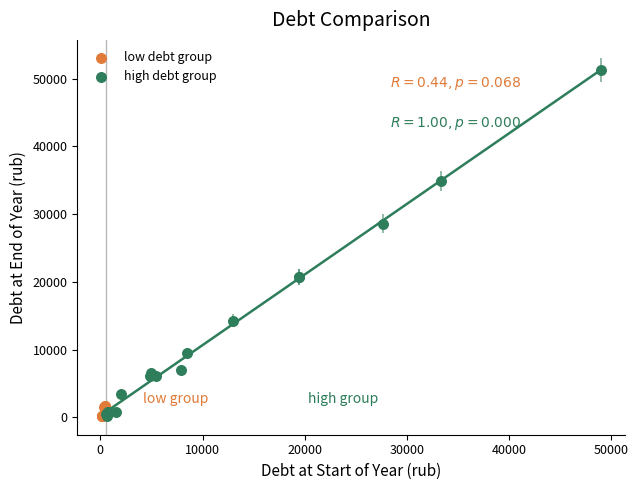

Which series has the largest Y range (max minus min)?

high debt group